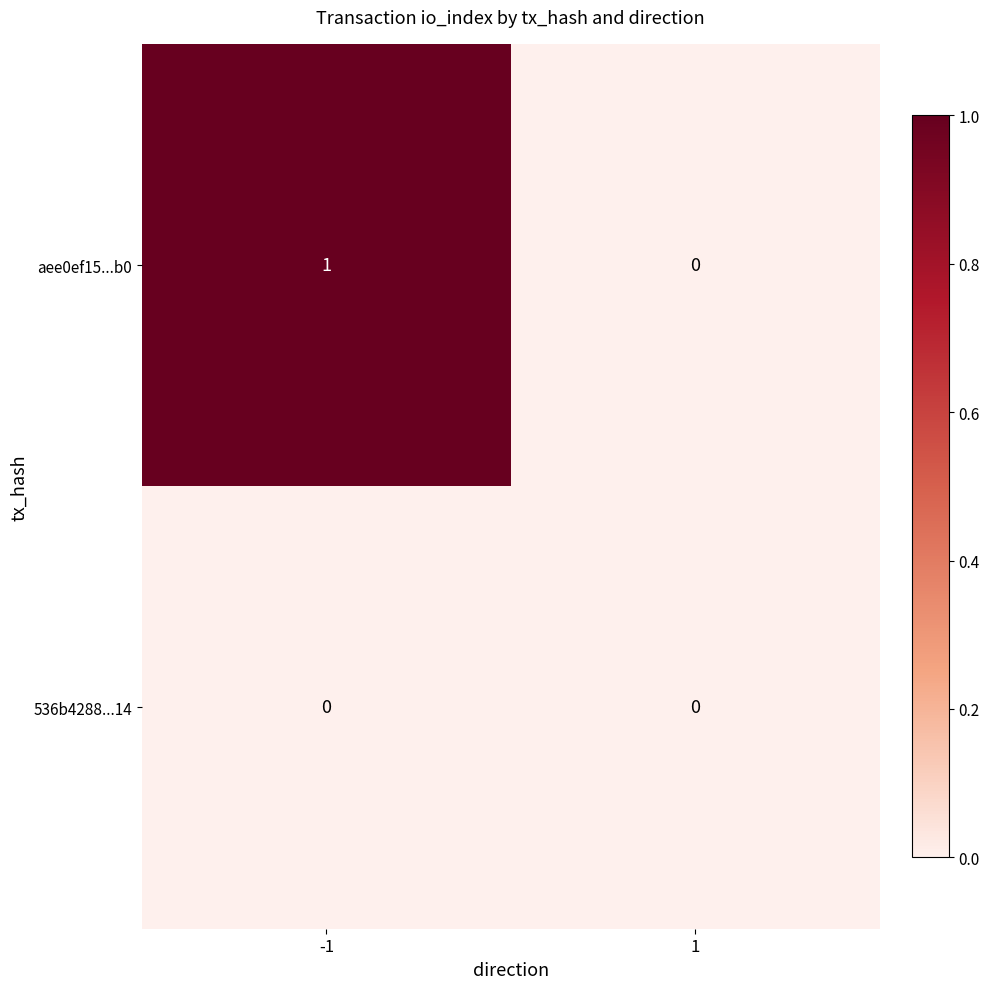

Which series has the largest total across all categories?

aee0ef15...b0